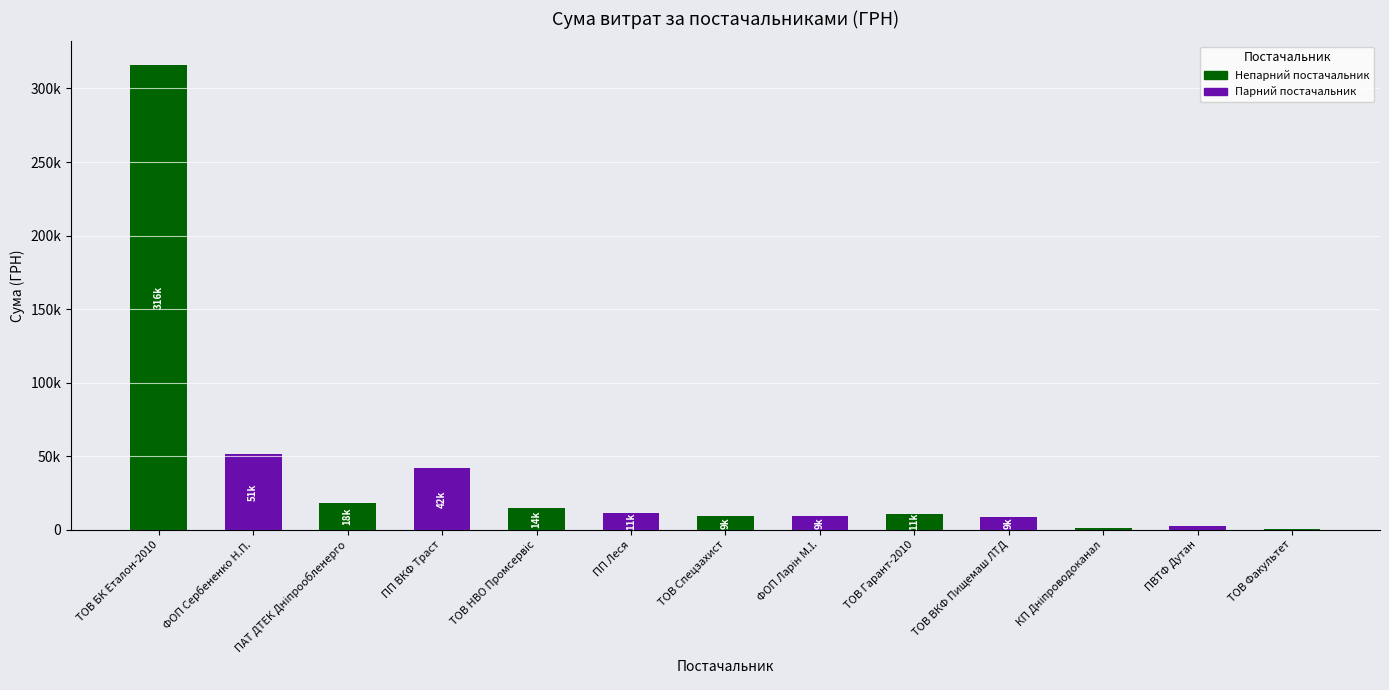

What position from the left is ПП ВКФ Траст?

4